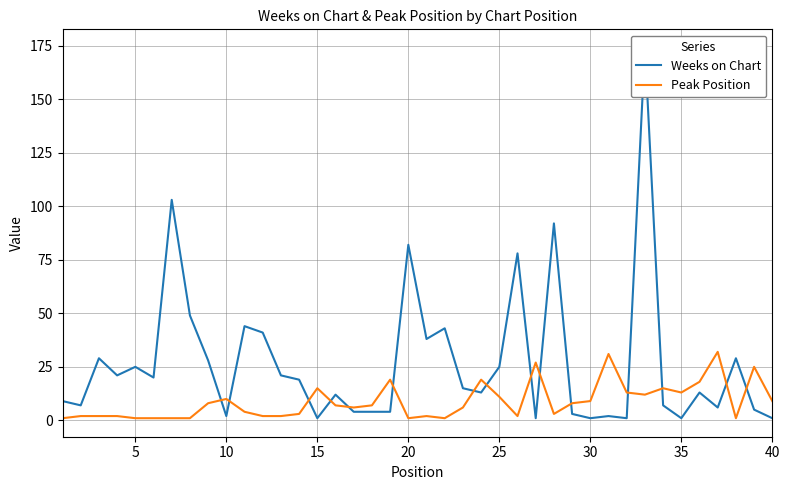

The value of Peak Position at 15 is 15. True or false?

True